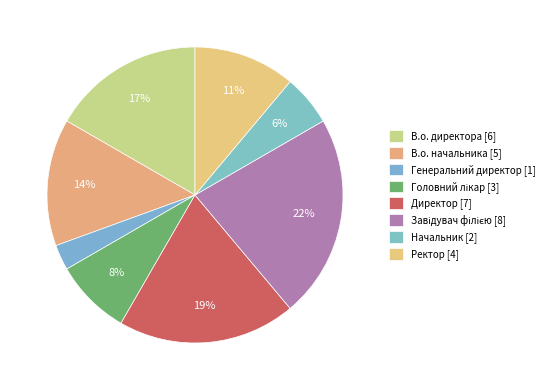

Rank the categories by value from highest to lowest.

Завідувач філією, Директор, В.о. директора, В.о. начальника, Ректор, Головний лікар, Начальник, Генеральний директор